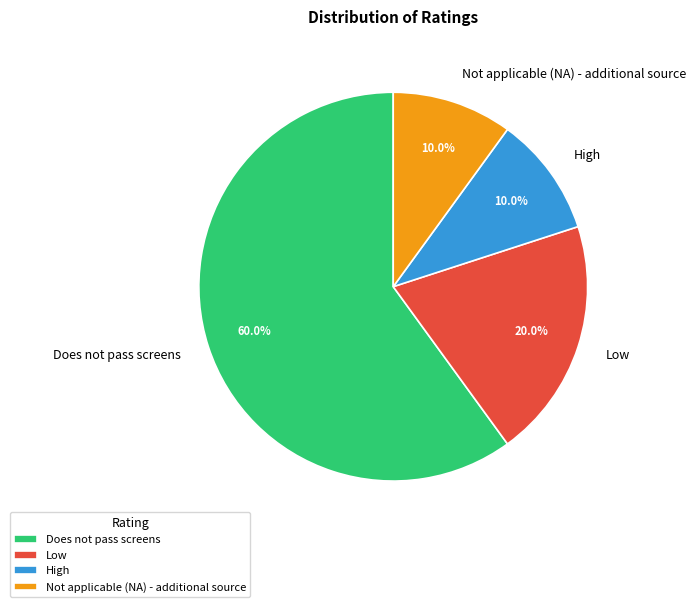

Does Does not pass screens represent more than half of the total?

Yes